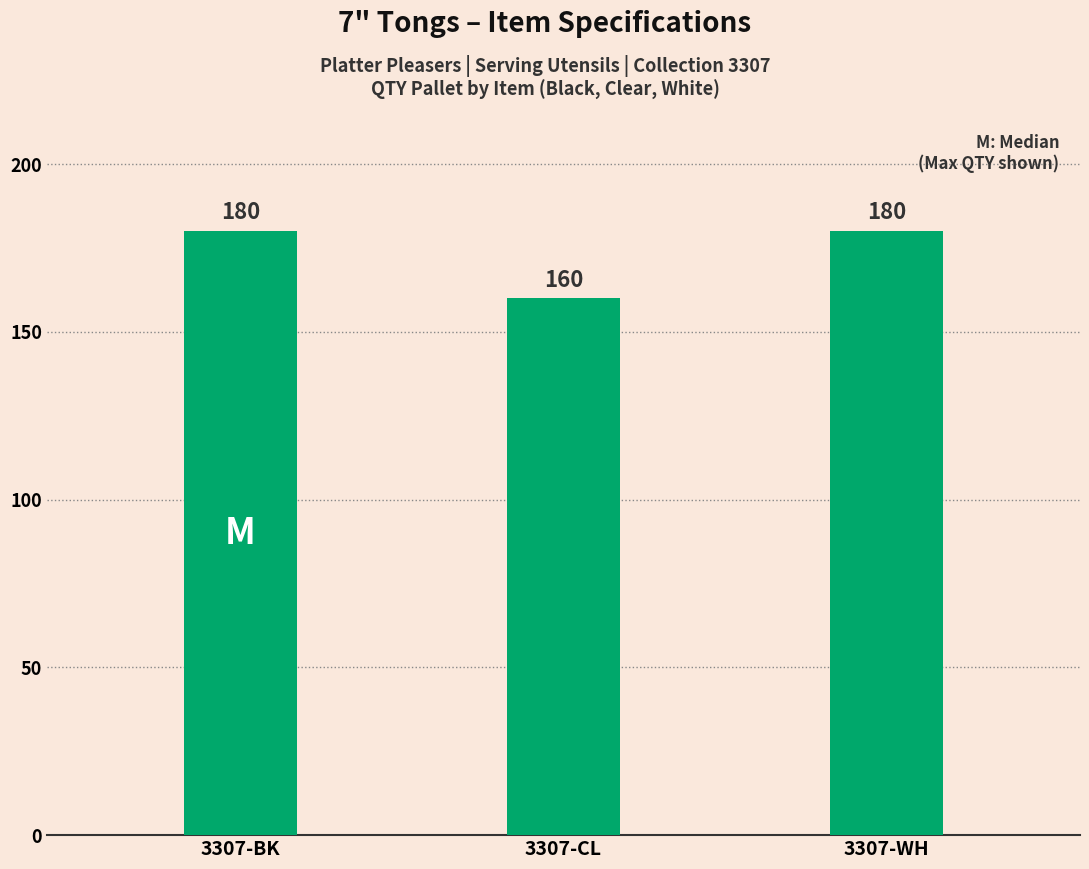

What is the value of the 2nd bar from the left?

160